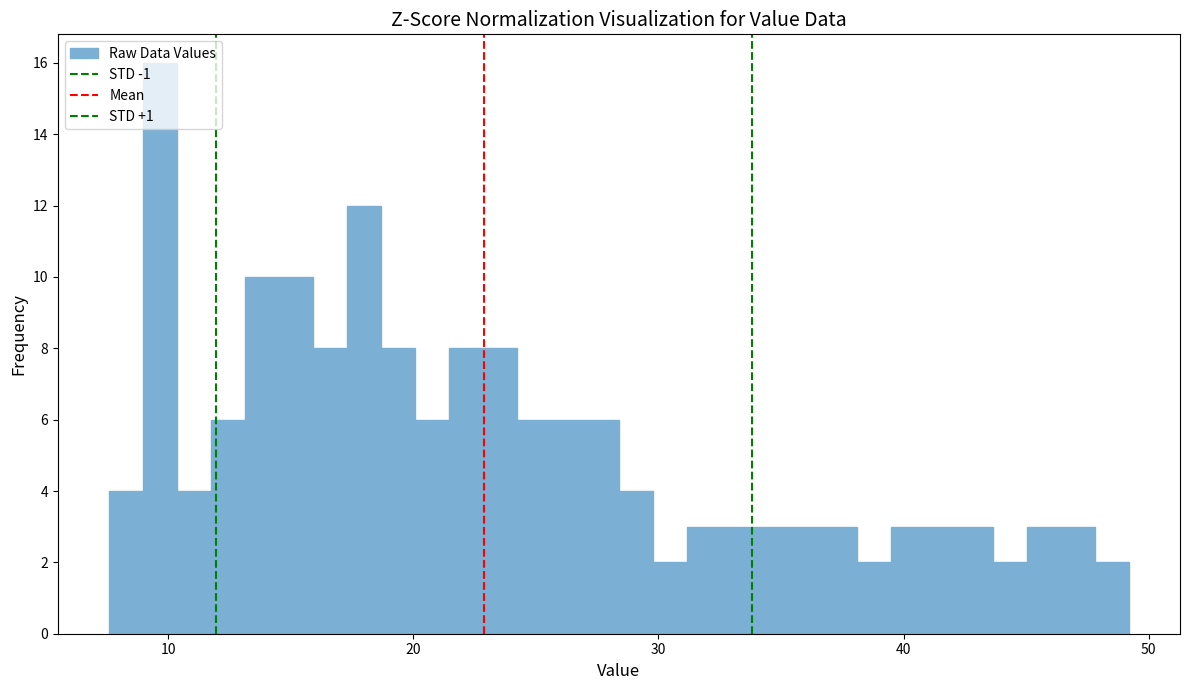

Read against the x-axis, roughly where is the centre of the tallest bar?

10